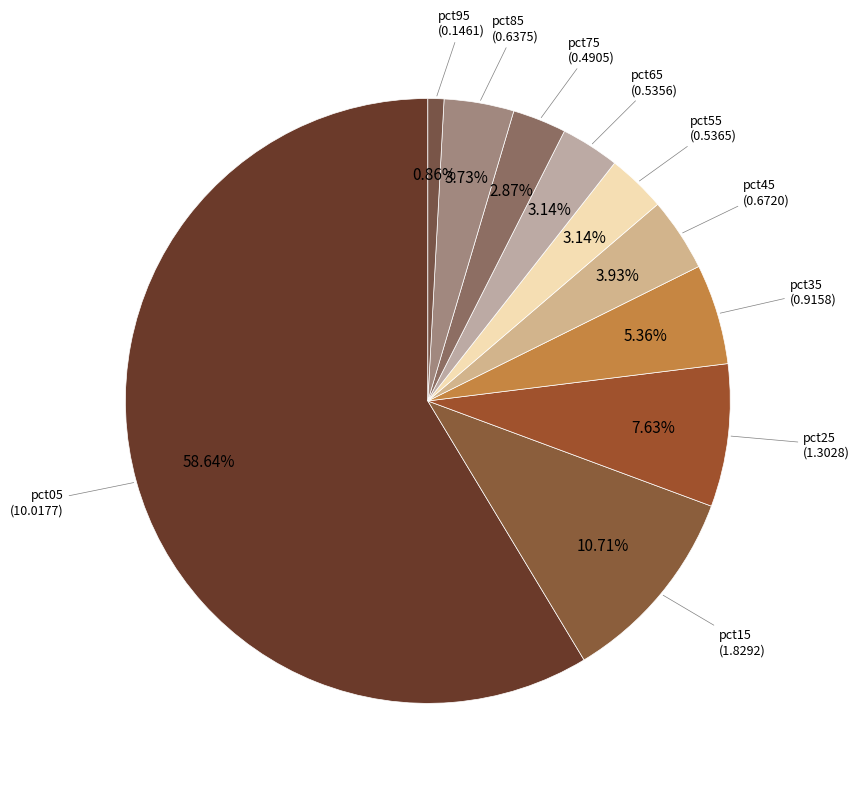

Combined, do pct15 and pct55 account for over 50%?

No